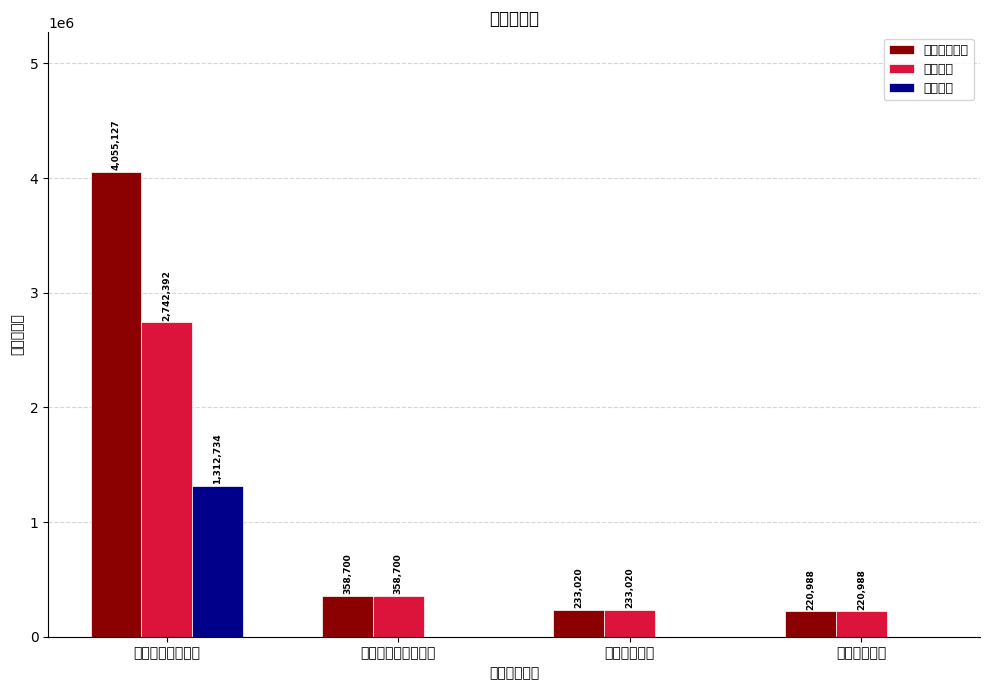

Which series has the largest range (max minus min)?

本年支出合计